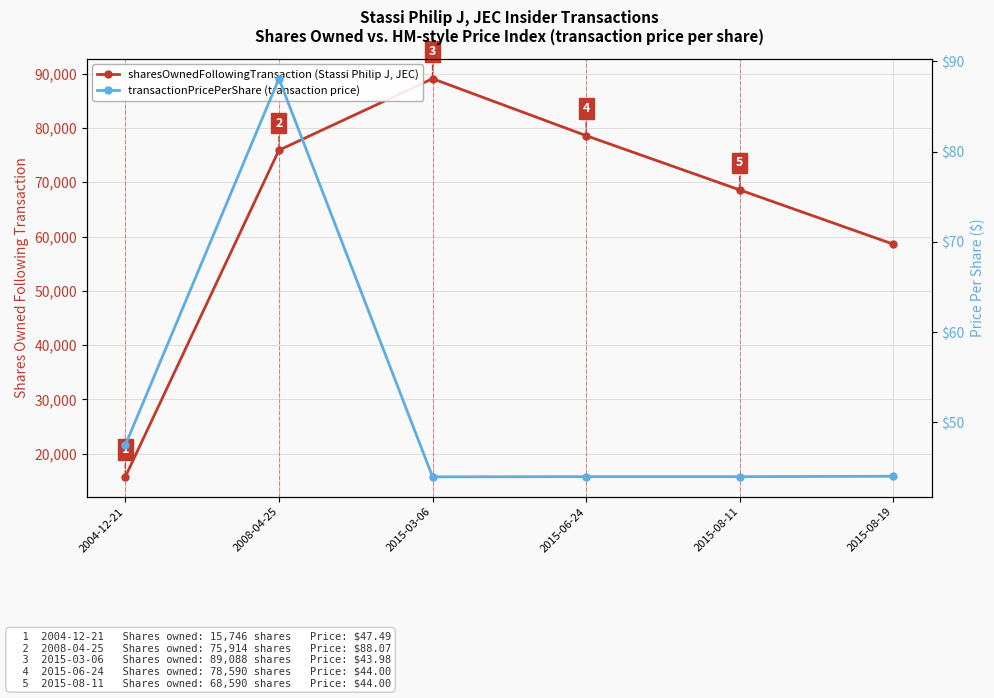

Rank the series at 2015-06-24 from highest to lowest value.

sharesOwnedFollowingTransaction, transactionPricePerShare